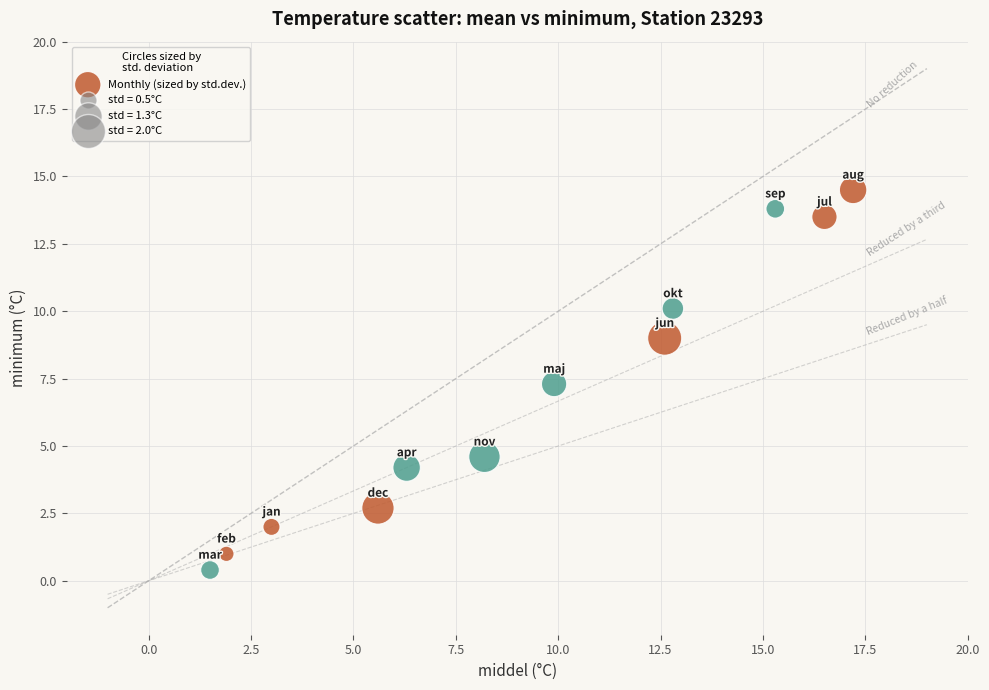

What is the range of Y values (max minus min)?

14.1